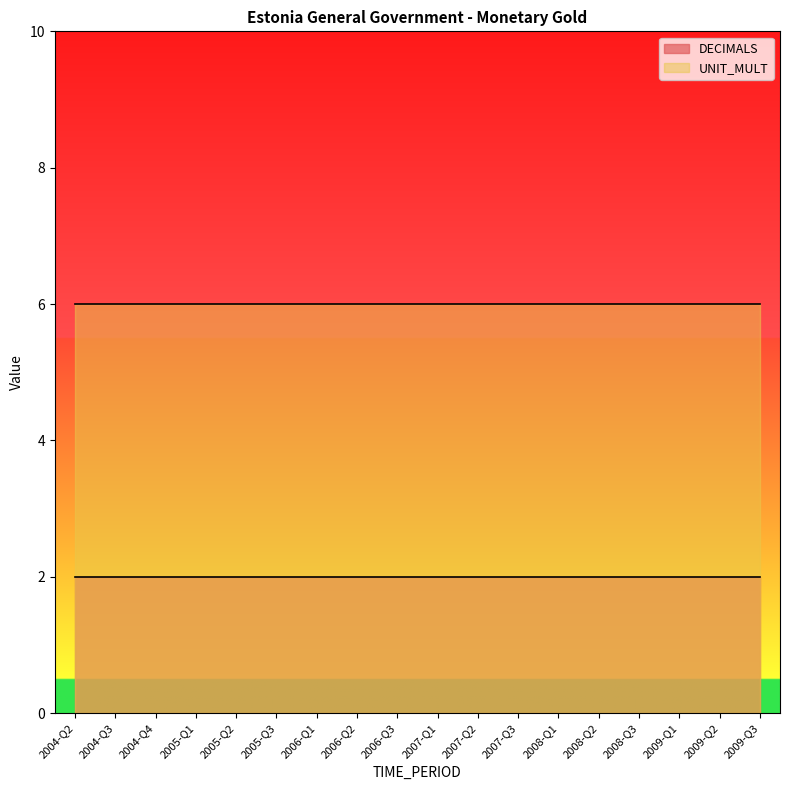

True or false: DECIMALS and UNIT_MULT cross at least once.

False